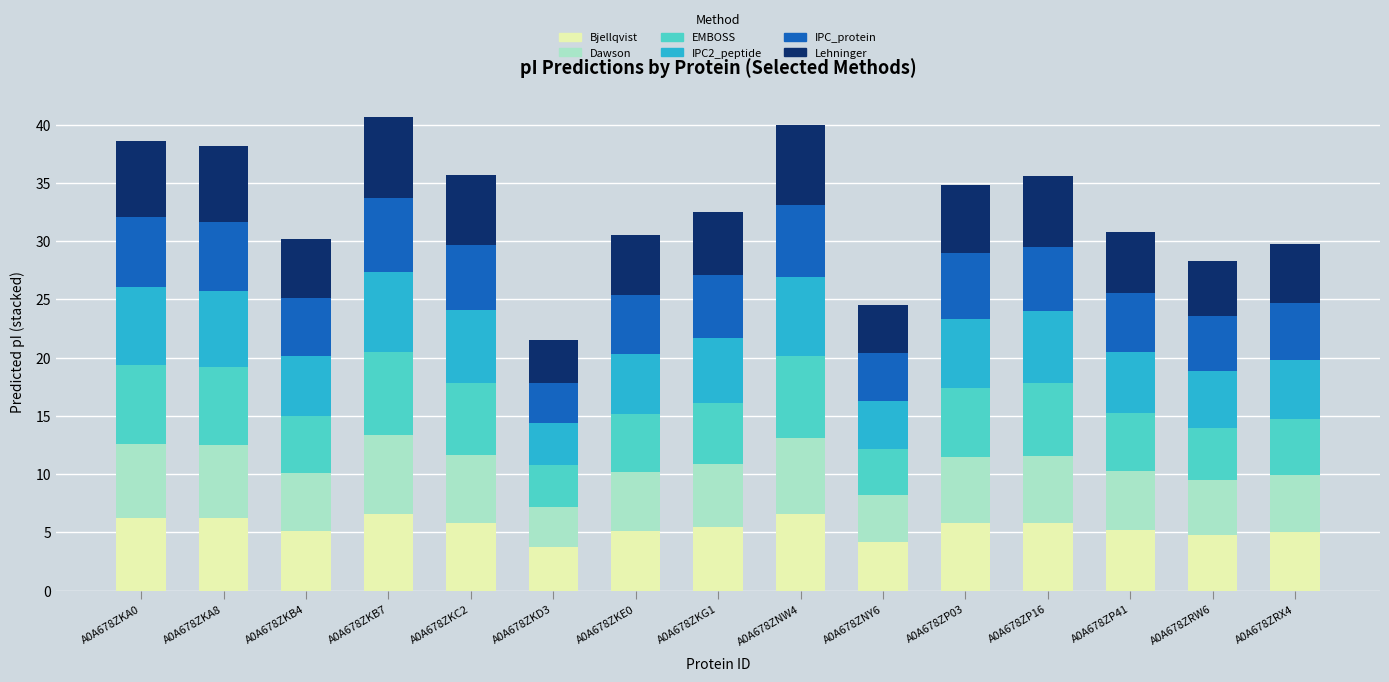

What is the lowest value of the Bjellqvist series?

3.7